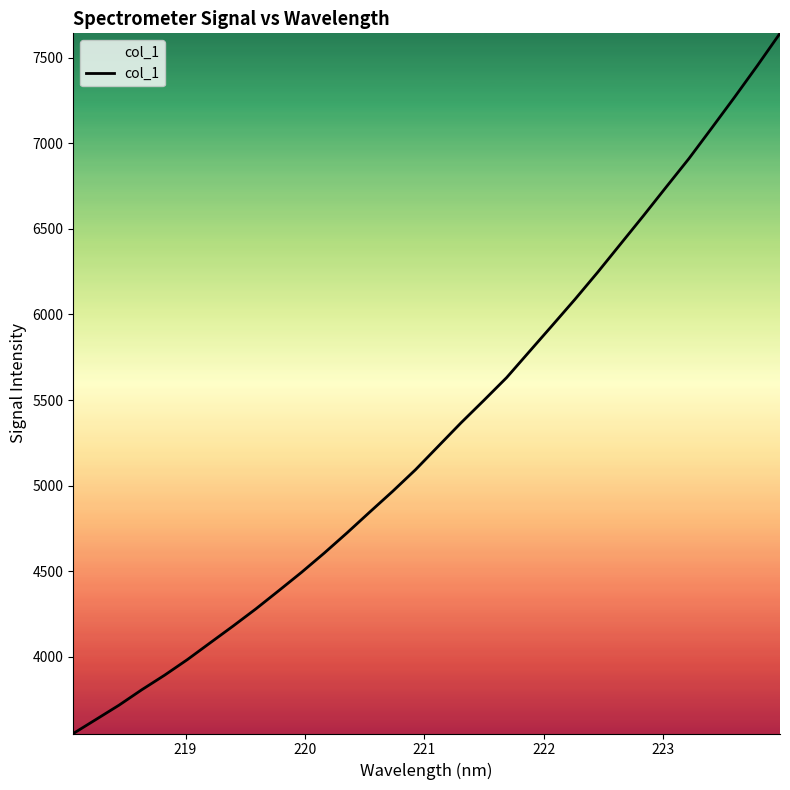

What is the greatest value displayed?

7641.9